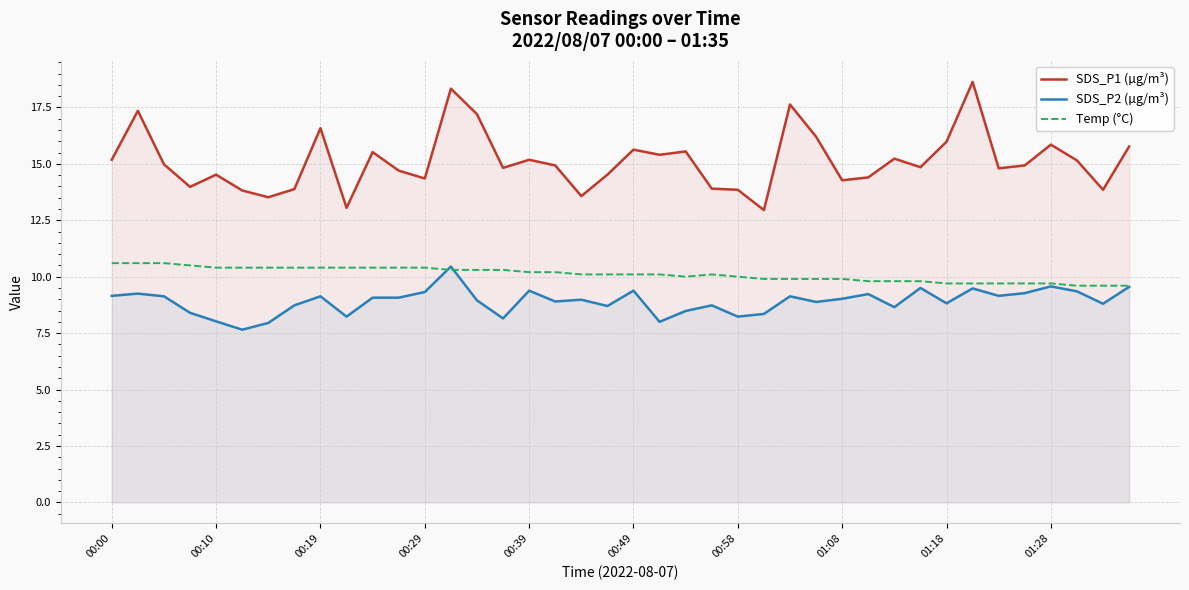

How many lines are shown in the chart?

3